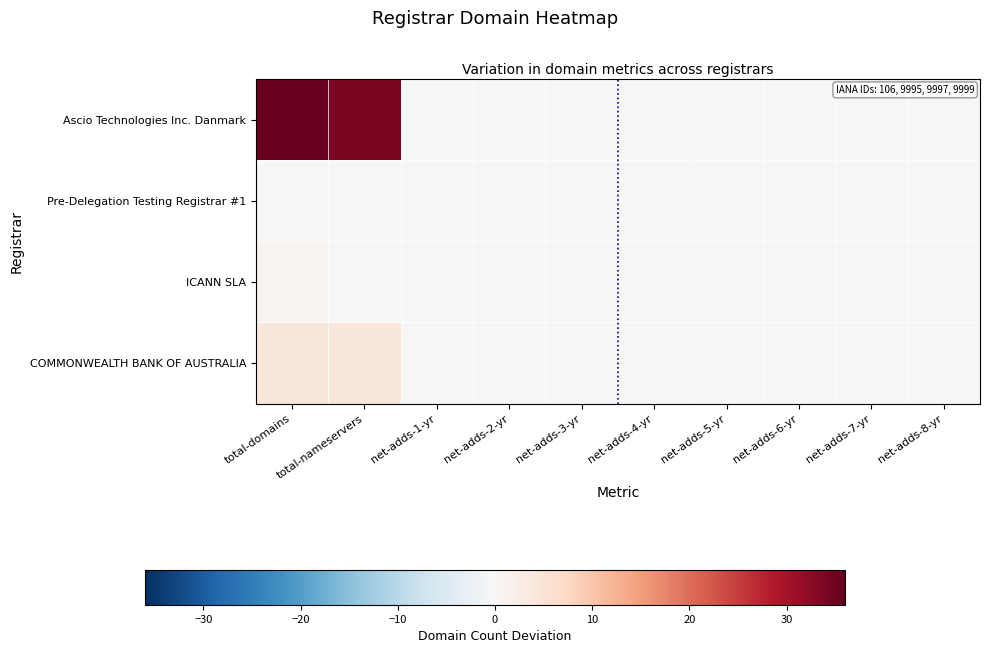

Reading left to right, transcribe all the data shown in this chart.

Ascio Technologies Inc. Danmark: total-domains=36	total-nameservers=34	net-adds-1-yr=0	net-adds-2-yr=0	net-adds-3-yr=0	net-adds-4-yr=0	net-adds-5-yr=0	net-adds-6-yr=0	net-adds-7-yr=0	net-adds-8-yr=0
Pre-Delegation Testing Registrar #1: total-domains=0	total-nameservers=0	net-adds-1-yr=0	net-adds-2-yr=0	net-adds-3-yr=0	net-adds-4-yr=0	net-adds-5-yr=0	net-adds-6-yr=0	net-adds-7-yr=0	net-adds-8-yr=0
ICANN SLA: total-domains=1	total-nameservers=0	net-adds-1-yr=0	net-adds-2-yr=0	net-adds-3-yr=0	net-adds-4-yr=0	net-adds-5-yr=0	net-adds-6-yr=0	net-adds-7-yr=0	net-adds-8-yr=0
COMMONWEALTH BANK OF AUSTRALIA: total-domains=4	total-nameservers=4	net-adds-1-yr=0	net-adds-2-yr=0	net-adds-3-yr=0	net-adds-4-yr=0	net-adds-5-yr=0	net-adds-6-yr=0	net-adds-7-yr=0	net-adds-8-yr=0